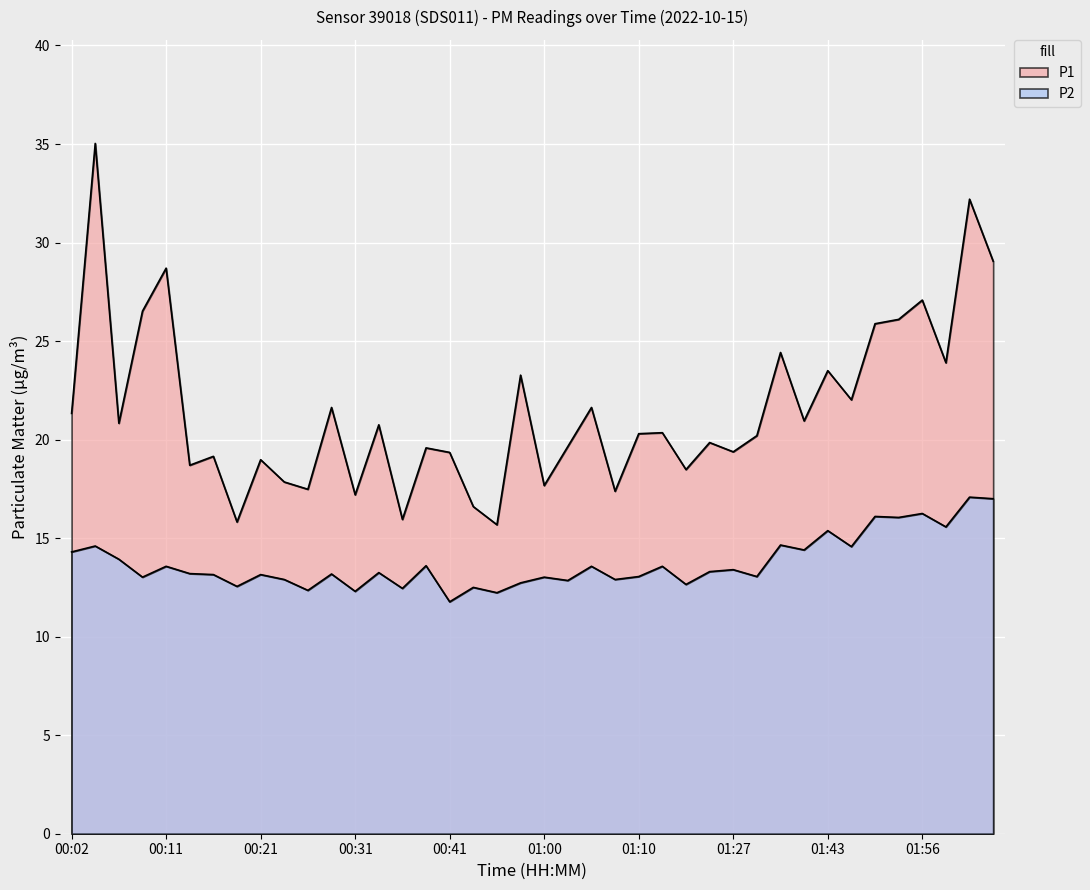

Which series has the largest range (max minus min)?

P1